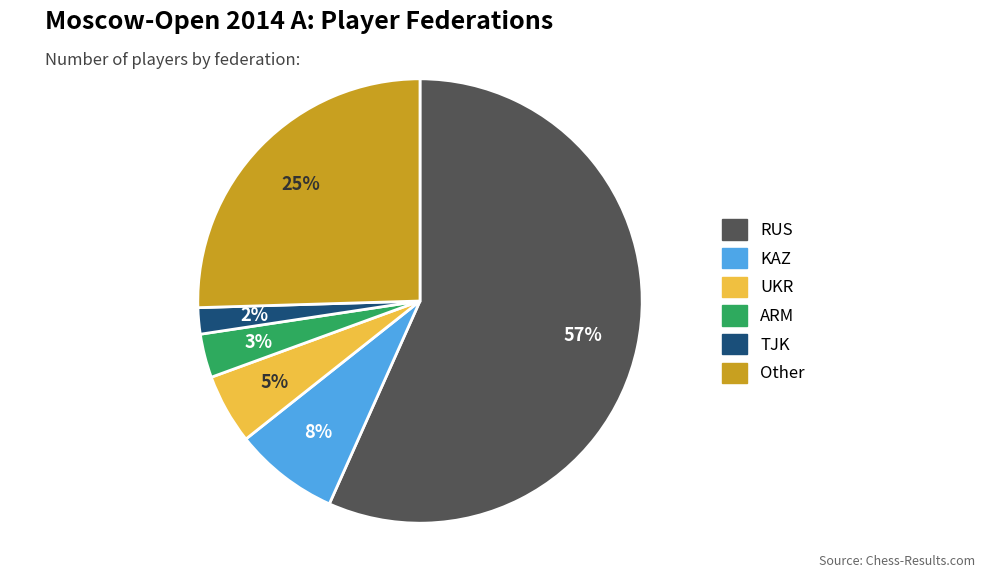

Is the sum of TJK and RUS greater than half?

Yes